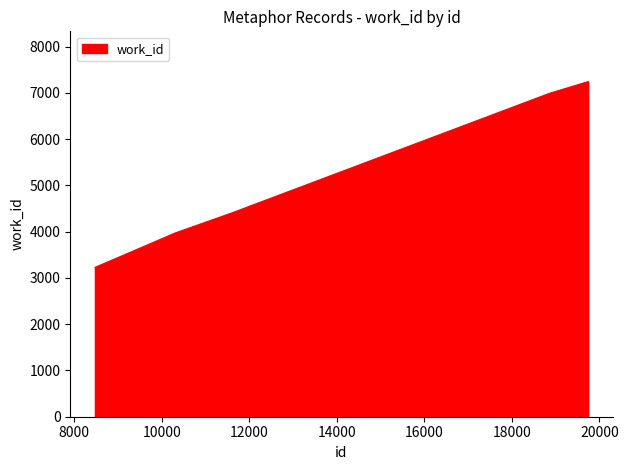

What is the maximum value shown in the chart?

7243